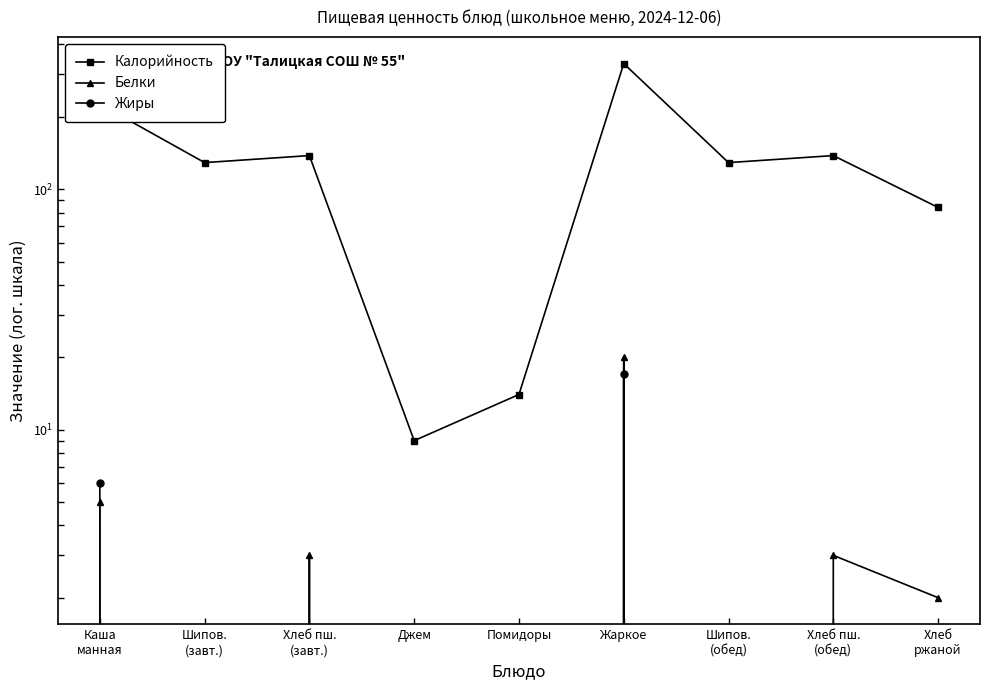

List the series in order of their peak value, highest first.

Калорийность, Белки, Жиры